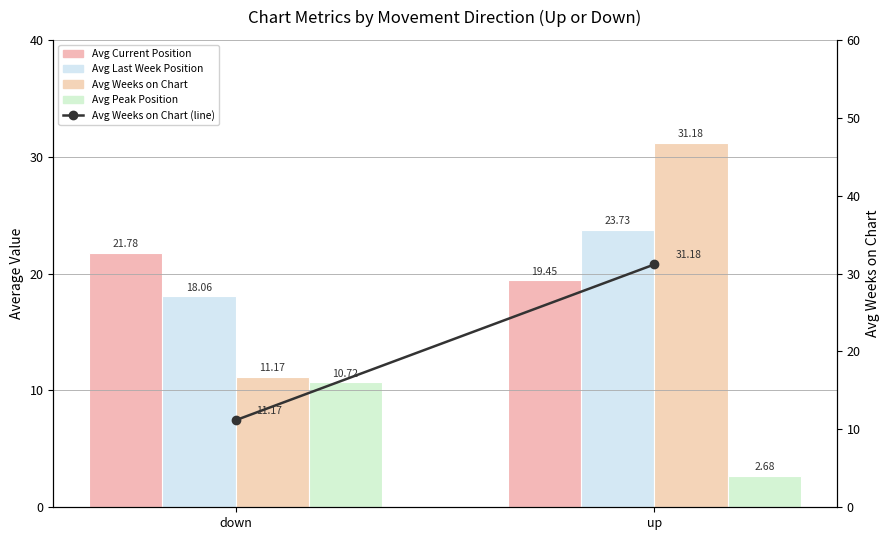

Reading right to left, extract all data points from this chart.

Avg Current Position: up=19.4	down=21.8
Avg Last Week Position: up=23.7	down=18.1
Avg Weeks on Chart: up=31.2	down=11.2
Avg Peak Position: up=2.7	down=10.7
Avg Weeks on Chart (line): up=31.2	down=11.2